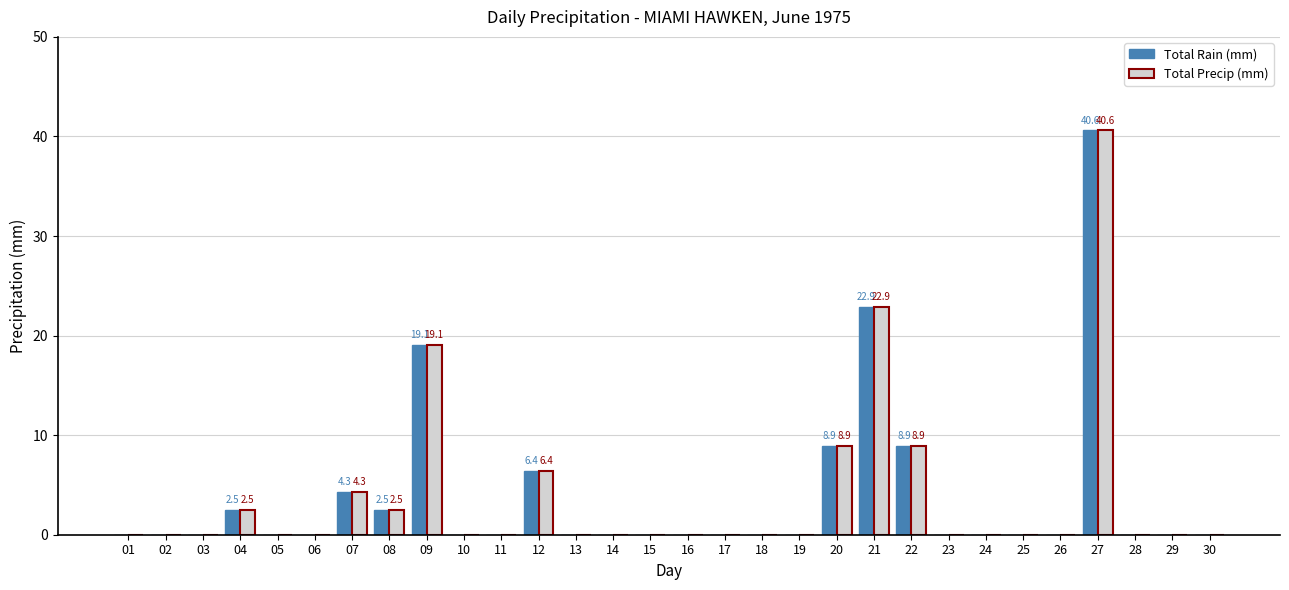

At which category is the sum across all series the highest?

27